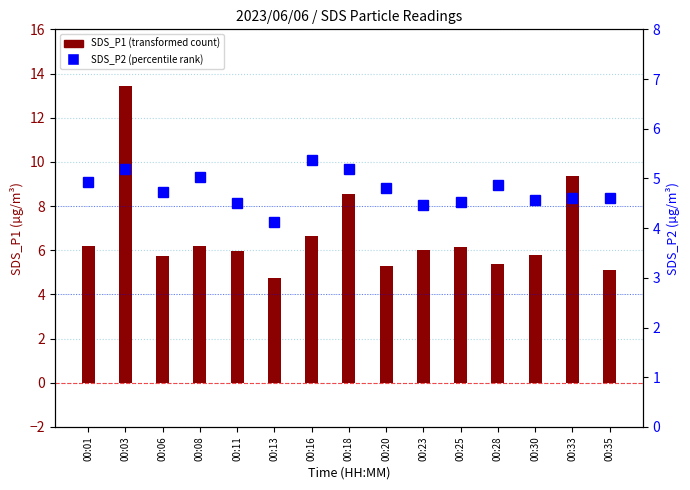

Rank the series at 00:35 from lowest to highest value.

SDS_P2, SDS_P1